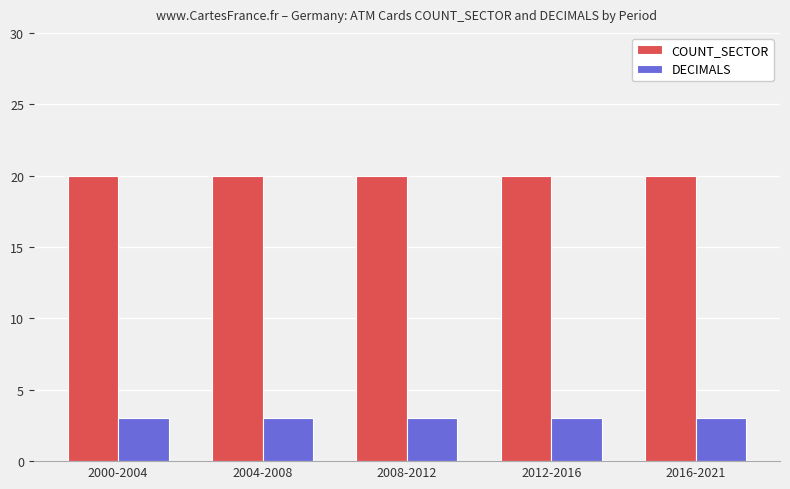

Is the value of COUNT_SECTOR at 2000-2004 greater than the value of DECIMALS at 2008-2012?

Yes